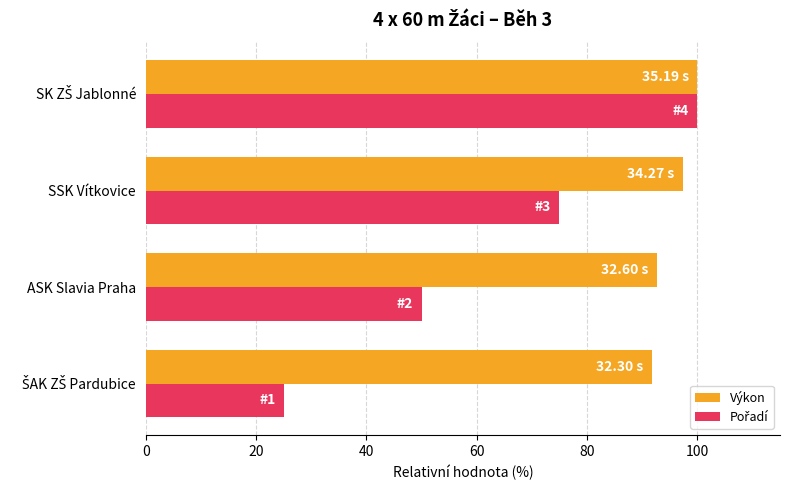

What is the spread (max minus min) of values at ASK Slavia Praha?

42.6